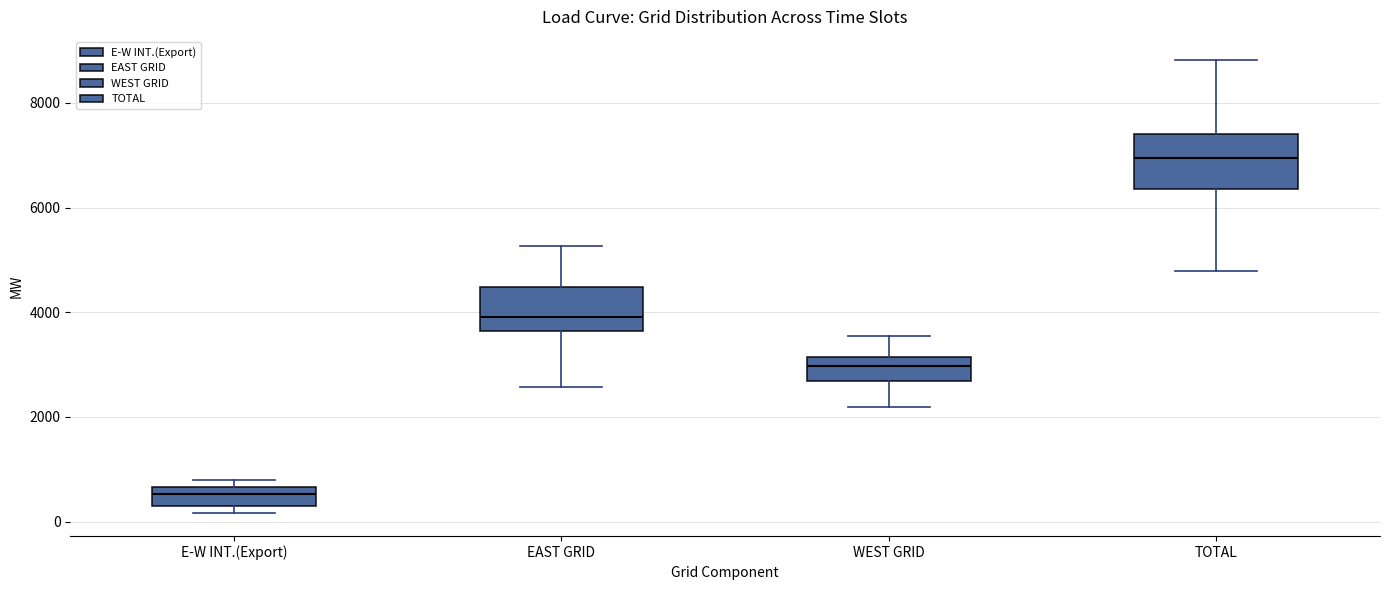

Which box has the highest median line?

TOTAL